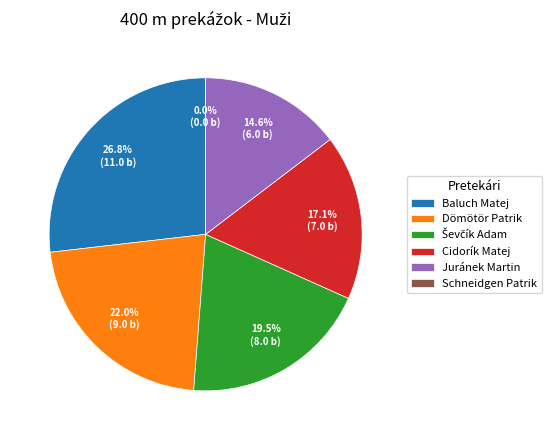

How many slices are in this pie chart?

6